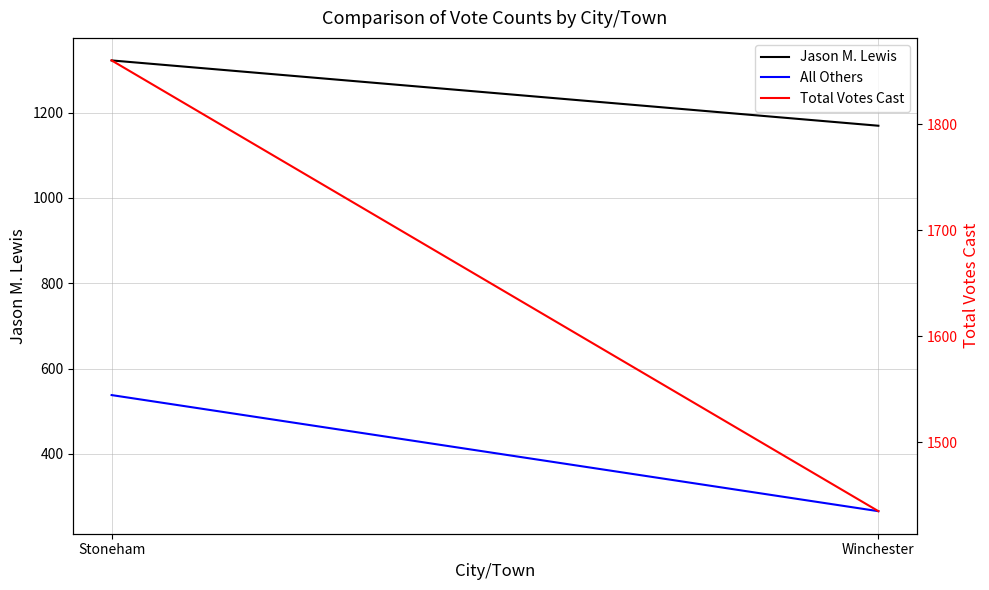

Rank the series by their average value, from highest to lowest.

Total Votes Cast, Jason M. Lewis, All Others